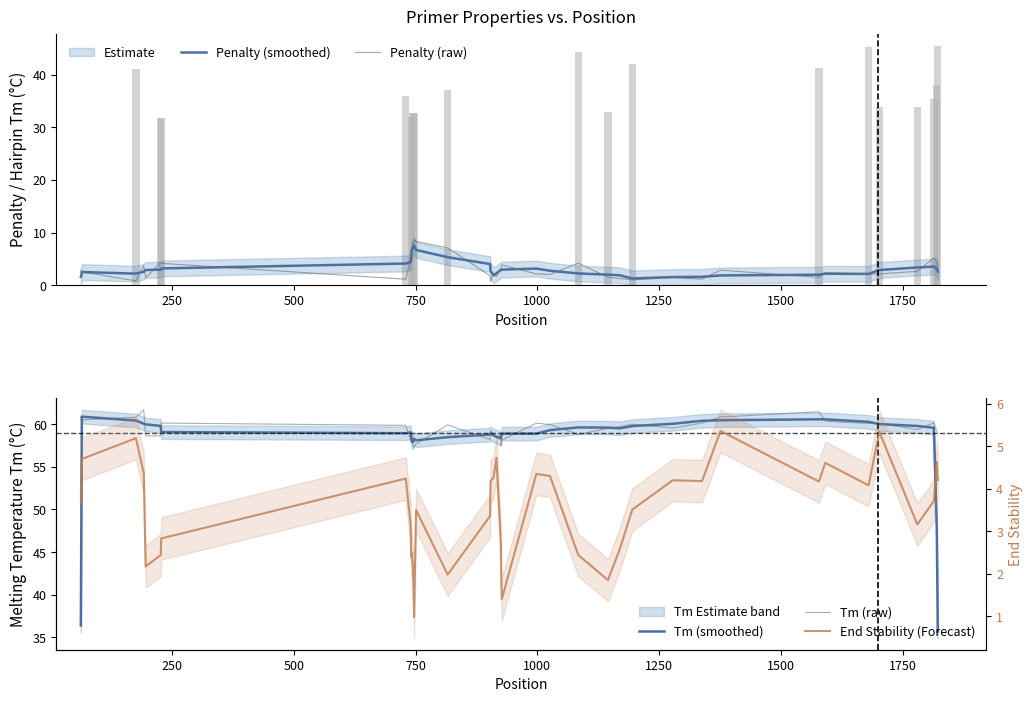

What is the maximum value for Penalty (smoothed)?

7.5